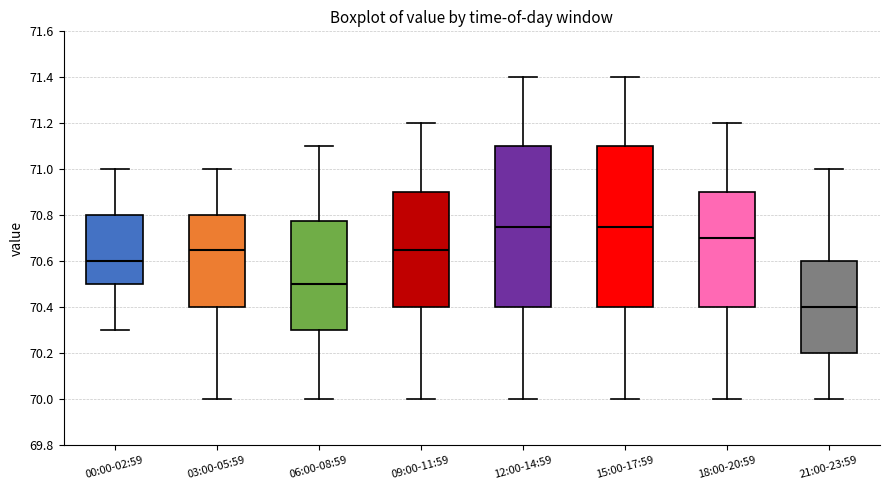

Where does the median line of the box for 09:00-11:59 sit on the y-axis? The values are not printed on the chart, so give them approximately, as read against the axis.

70.66